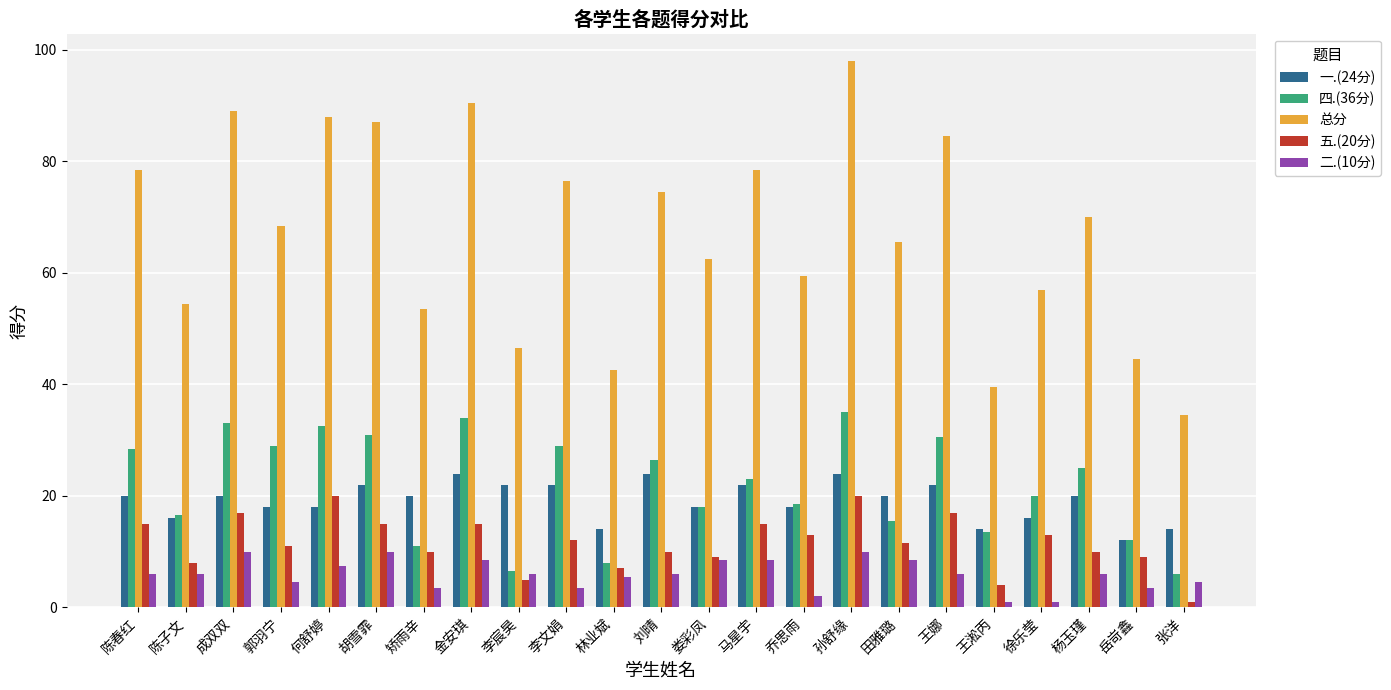

At how many categories does at least one series exceed 16?

23